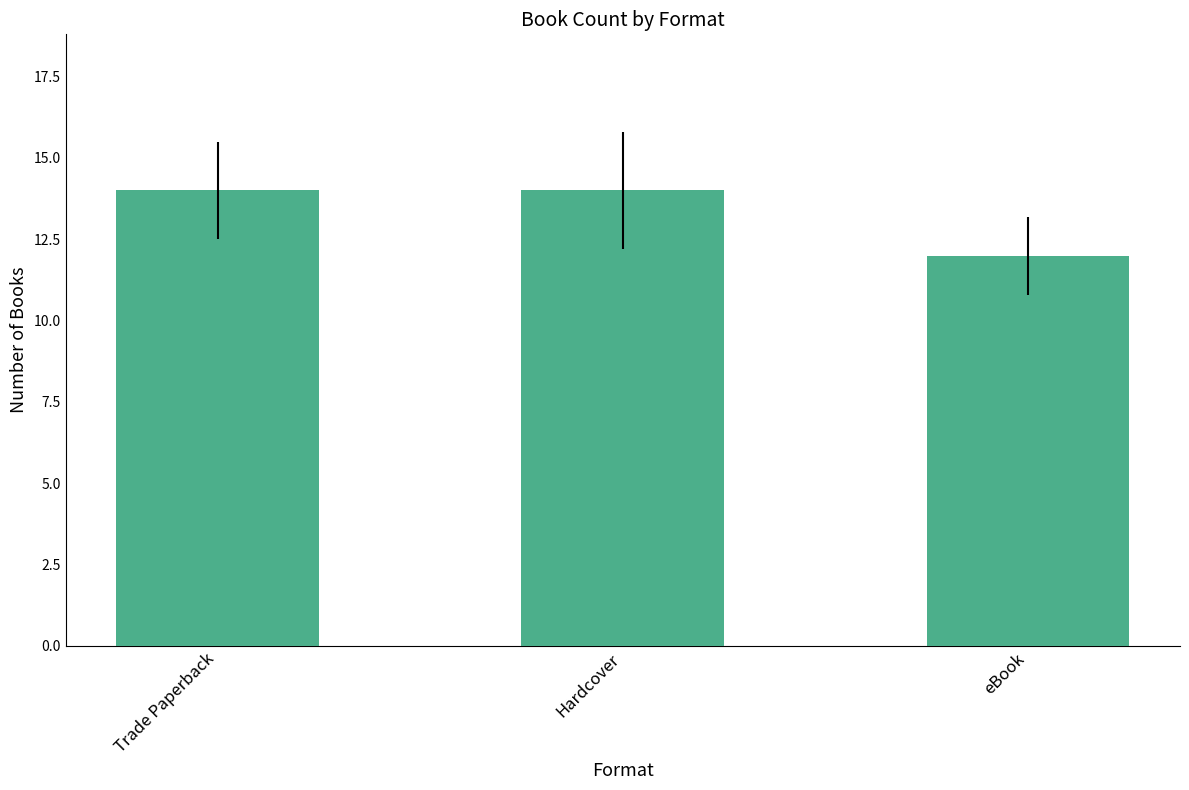

How many data points are less than 14?

1